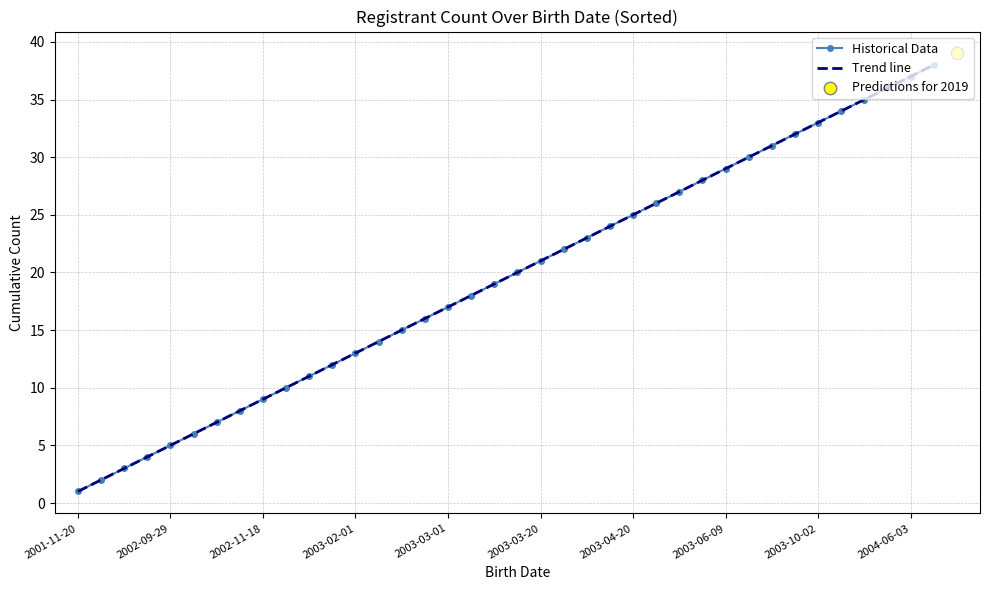

At which category is the sum across all series the highest?

37